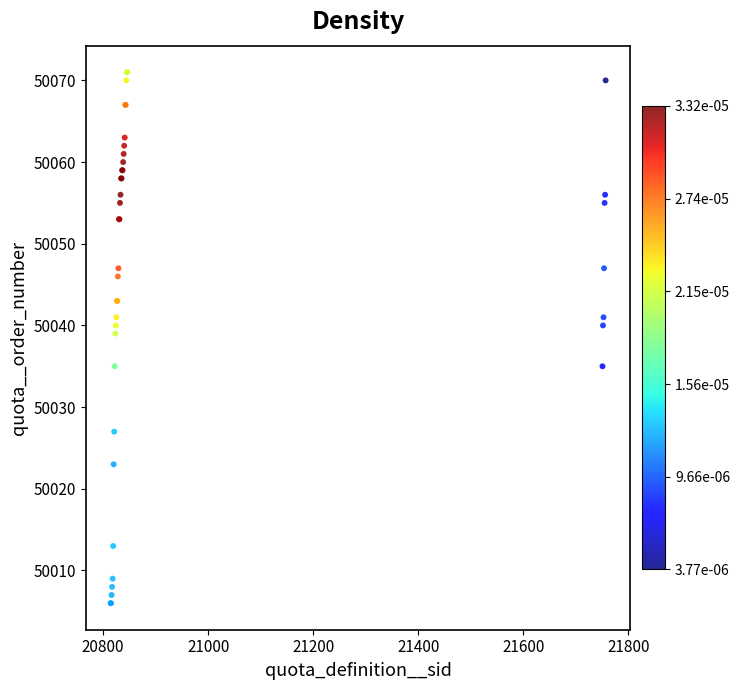

What Y value in the scatter plot is closest to 50038?

50039